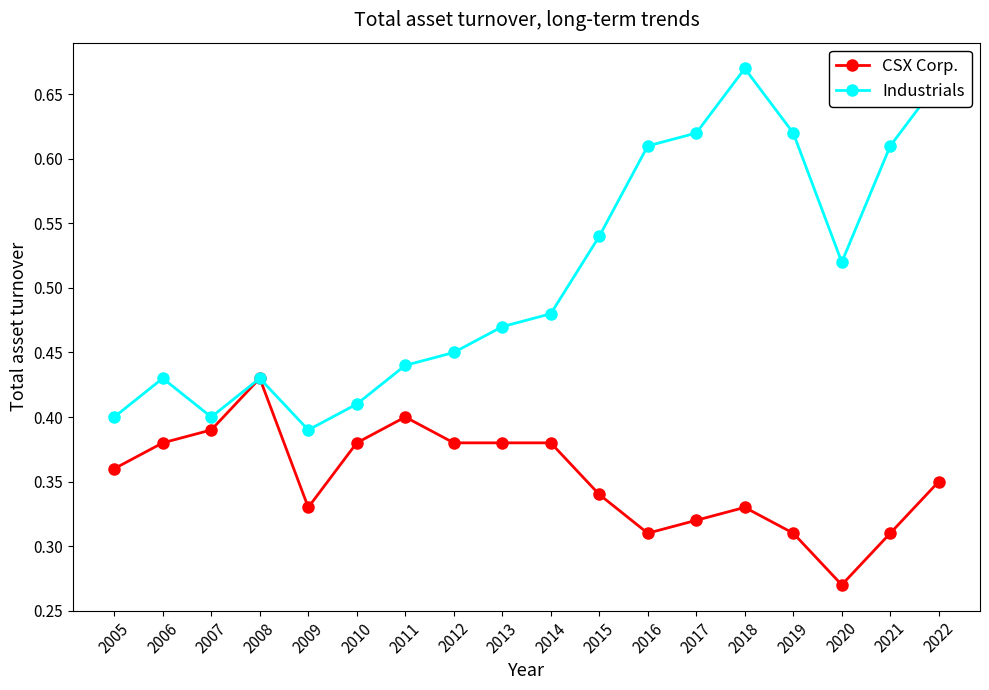

At which category does Industrials reach its first local peak?

2006